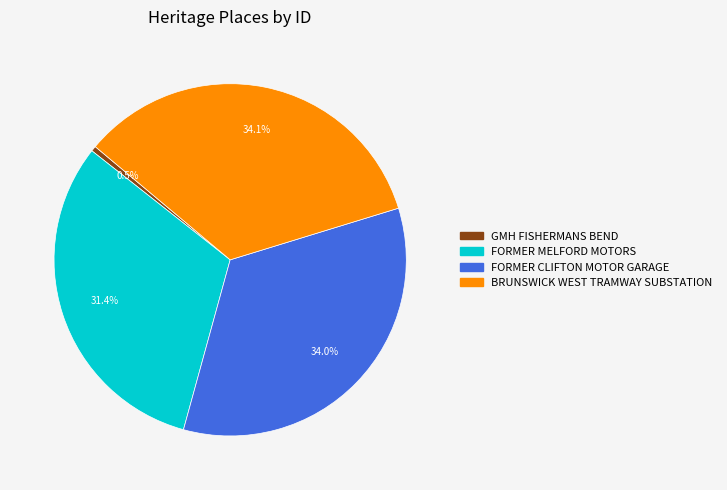

To the nearest percent, what is the difference between the GMH FISHERMANS BEND and FORMER MELFORD MOTORS slice percentages?

31%